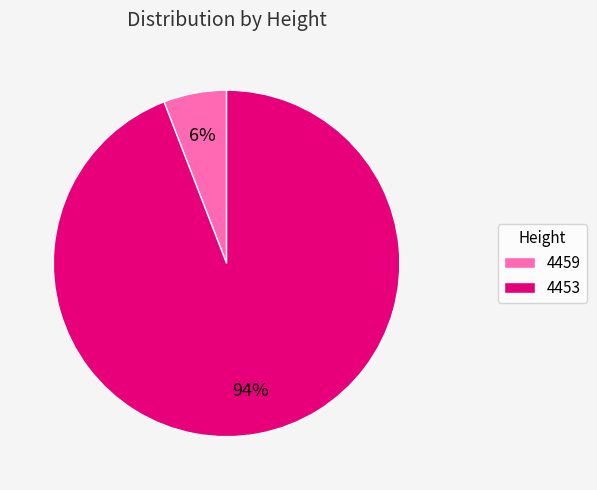

Which has a higher value, 4453 or 4459?

4453